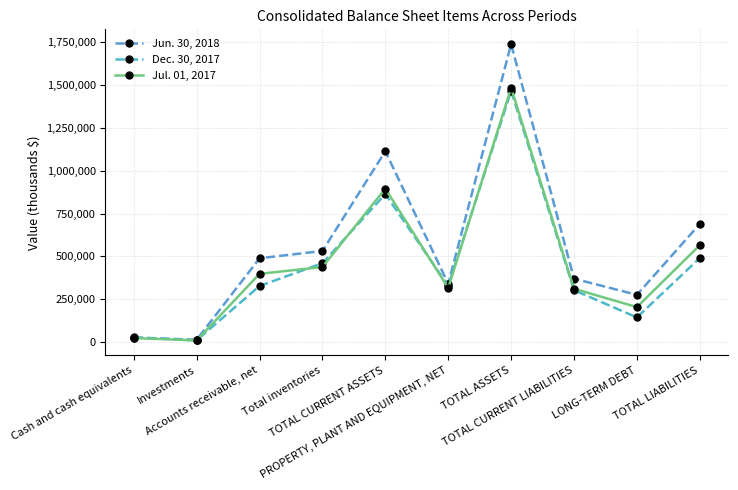

Which has a higher value, TOTAL CURRENT ASSETS or Investments?

TOTAL CURRENT ASSETS